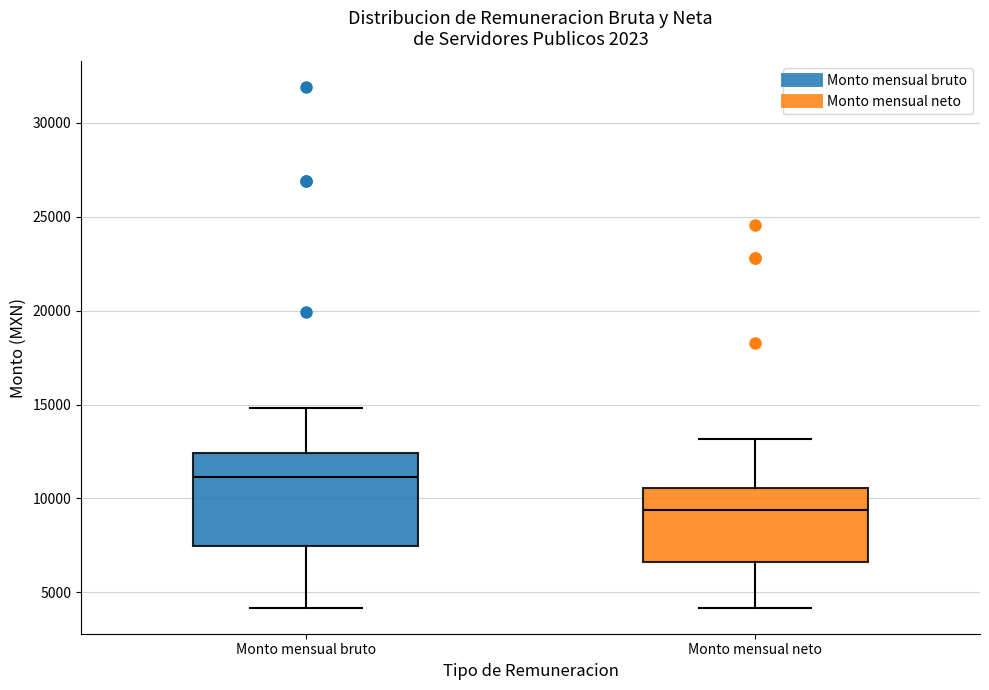

Reading left to right, transcribe this box plot: for each box, give where its median line is, the range the box spans, and where its two whiskers end, as read against the y-axis. The values are not printed on the chart, so give them approximately, as read against the axis.

Monto mensual bruto: median 11000, box 7500 to 12500, whiskers 4000 to 15000
Monto mensual neto: median 9500, box 6500 to 10500, whiskers 4000 to 13000